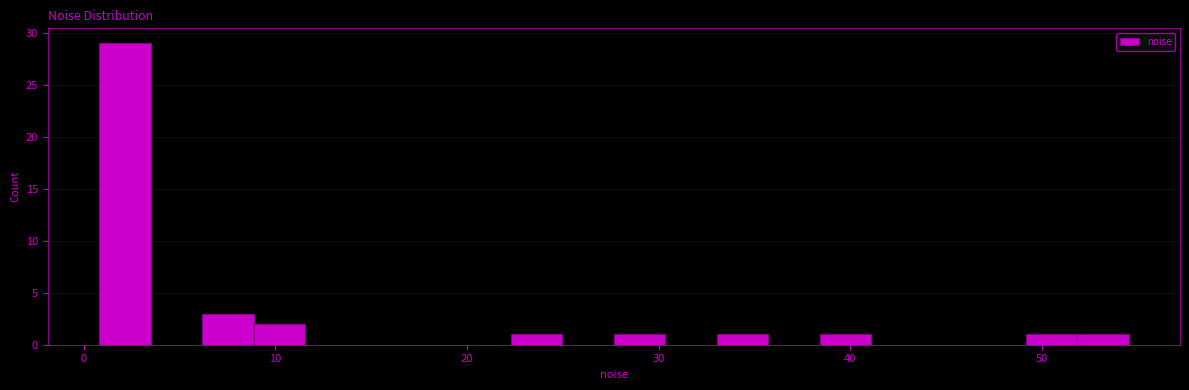

Around what value on the x-axis is the tallest bar? Give the approximate position of its centre, as read against the axis.

2